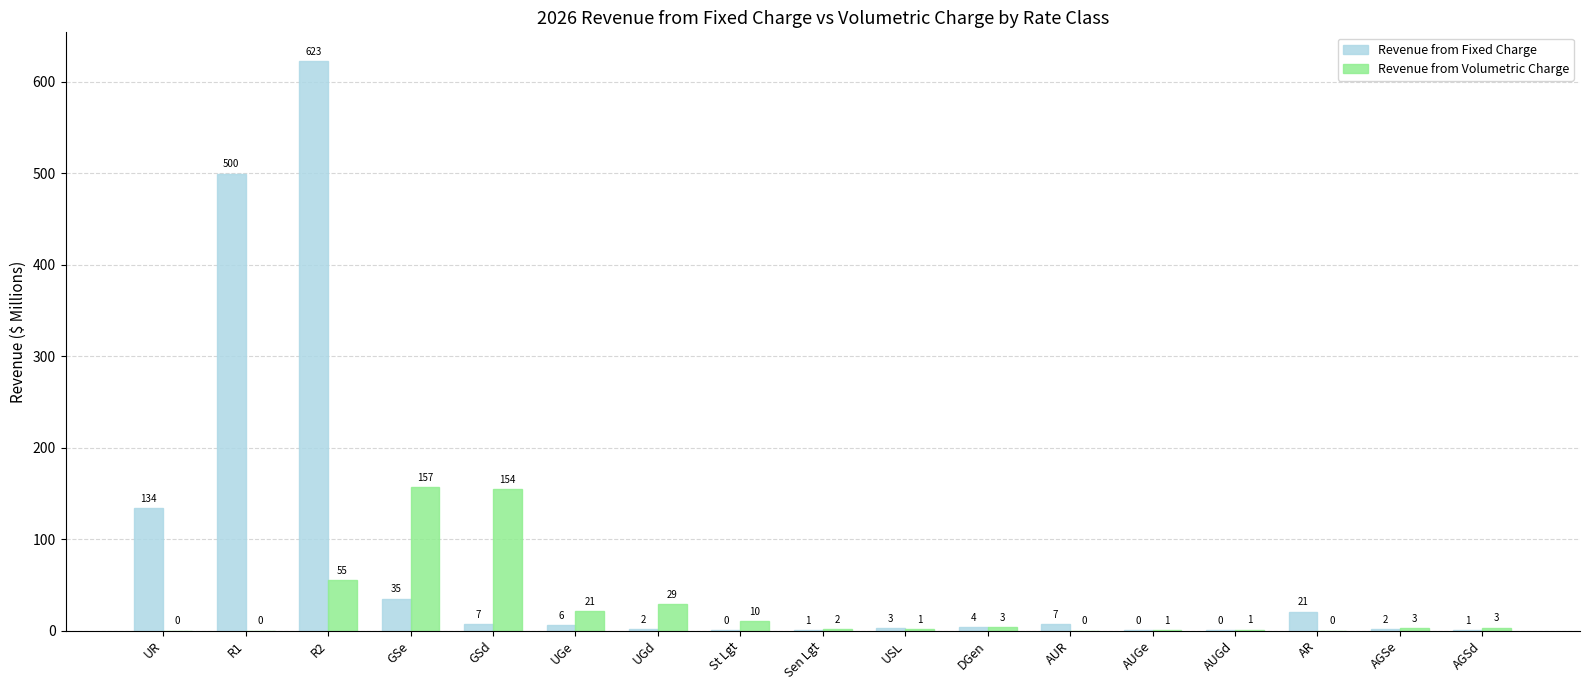

How many distinct data groups are displayed?

2